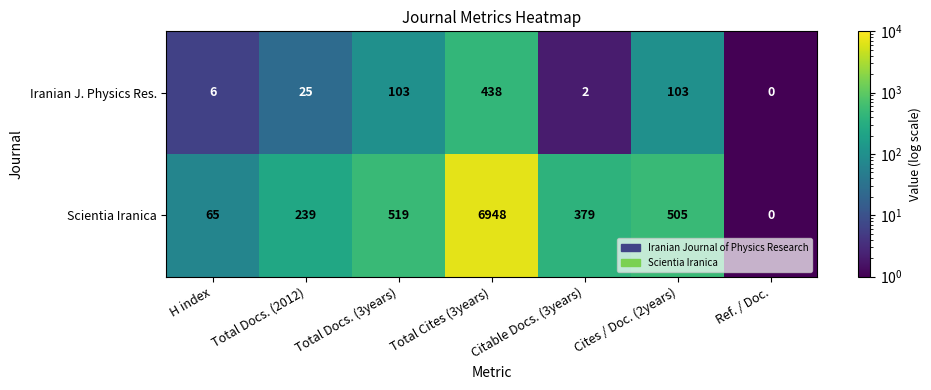

How many categories are shown in the chart?

7